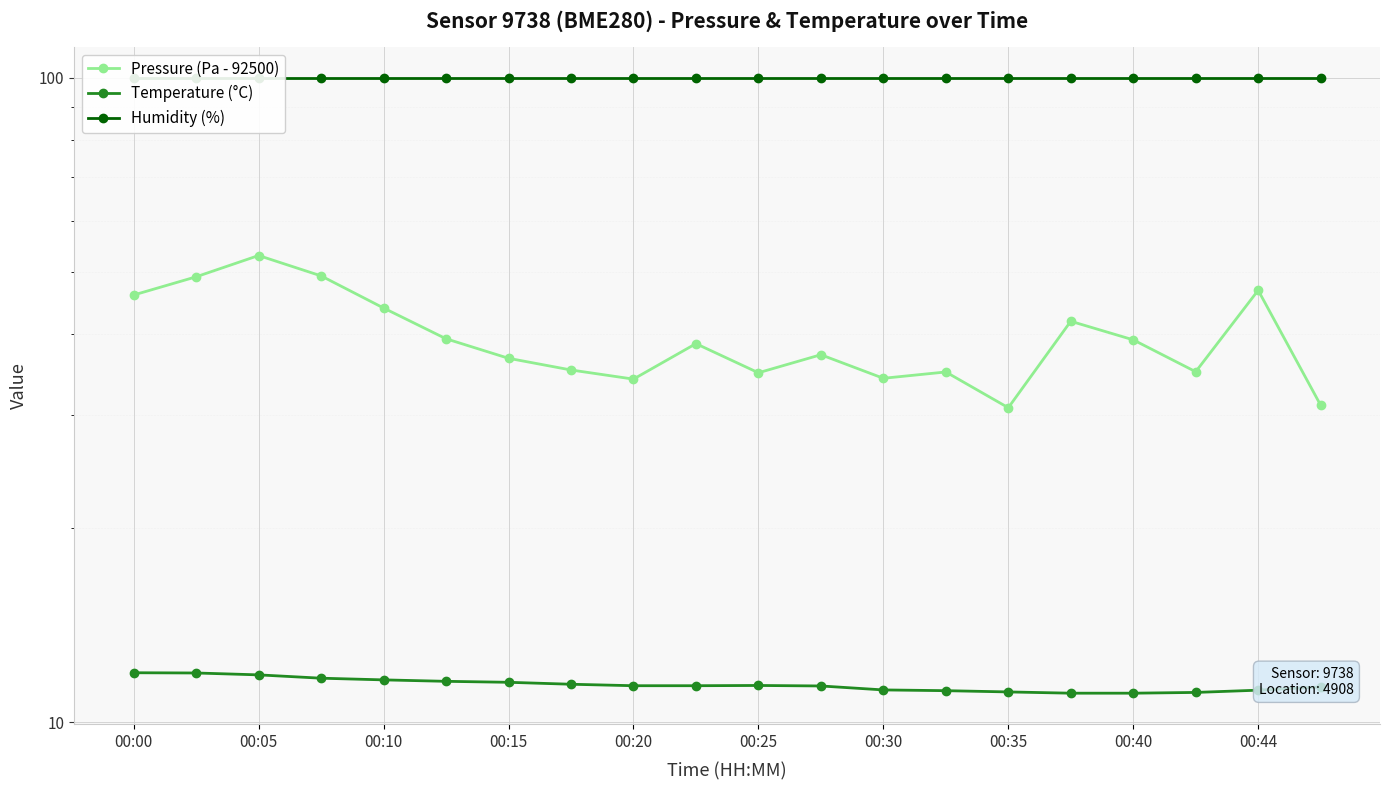

What is the maximum value for Temperature (°C)?

11.9